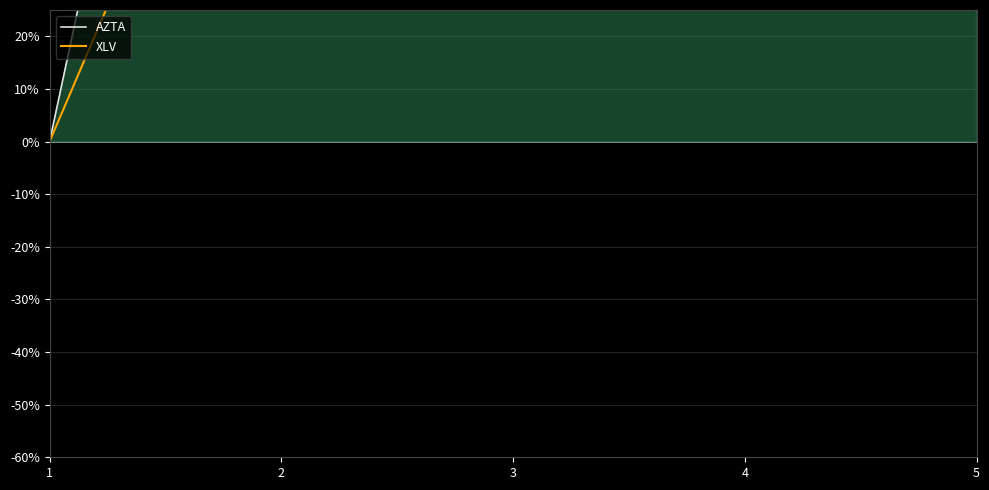

What is the highest value of the AZTA series?

1378.2